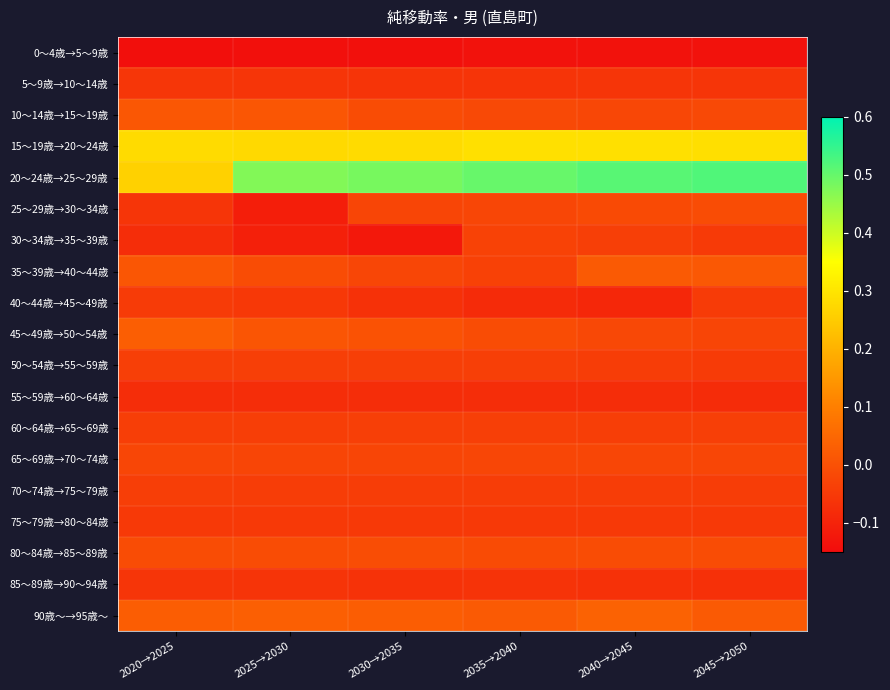

What is the total value across all series at 2035→2040?

0.1